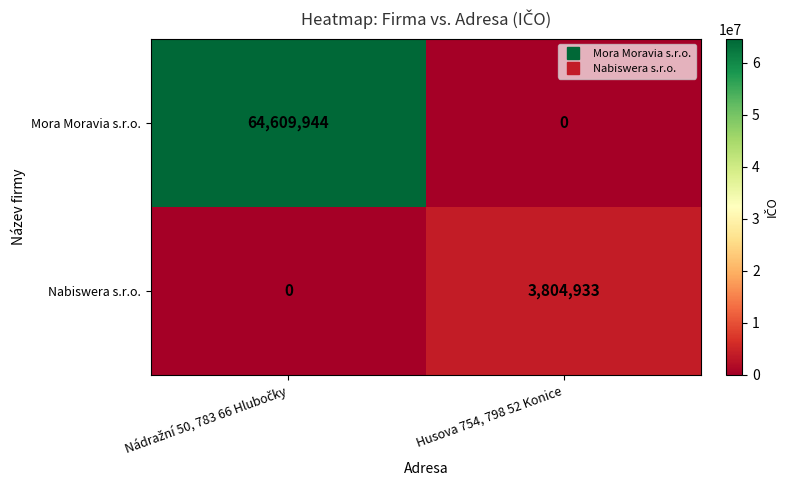

True or false: Nabiswera s.r.o. has a value of 3804933 at Husova 754, 798 52 Konice.

True